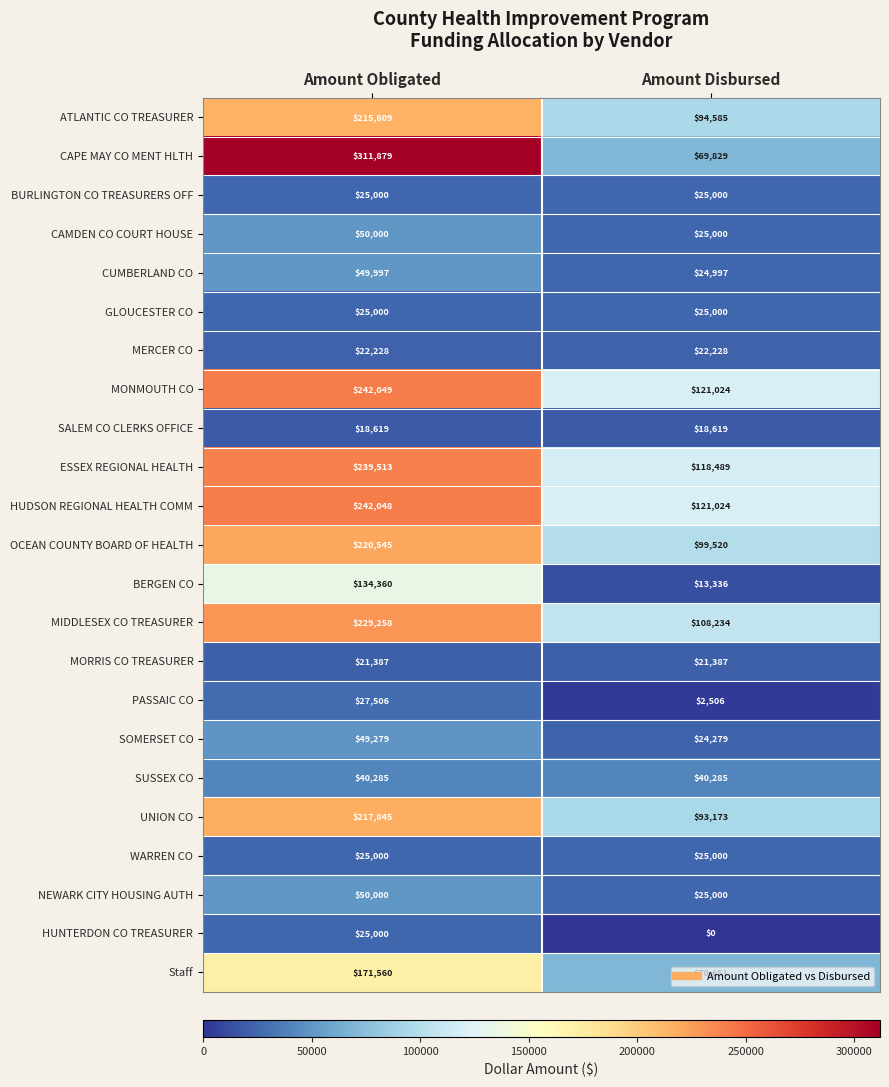

At which category is the sum across all series the highest?

Amount Obligated